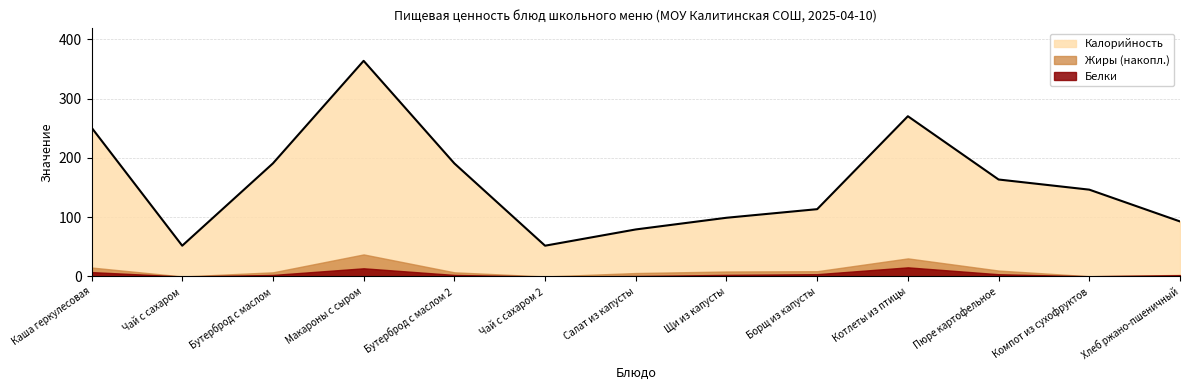

The value of Белки at Пюре картофельное is 3.8. True or false?

True